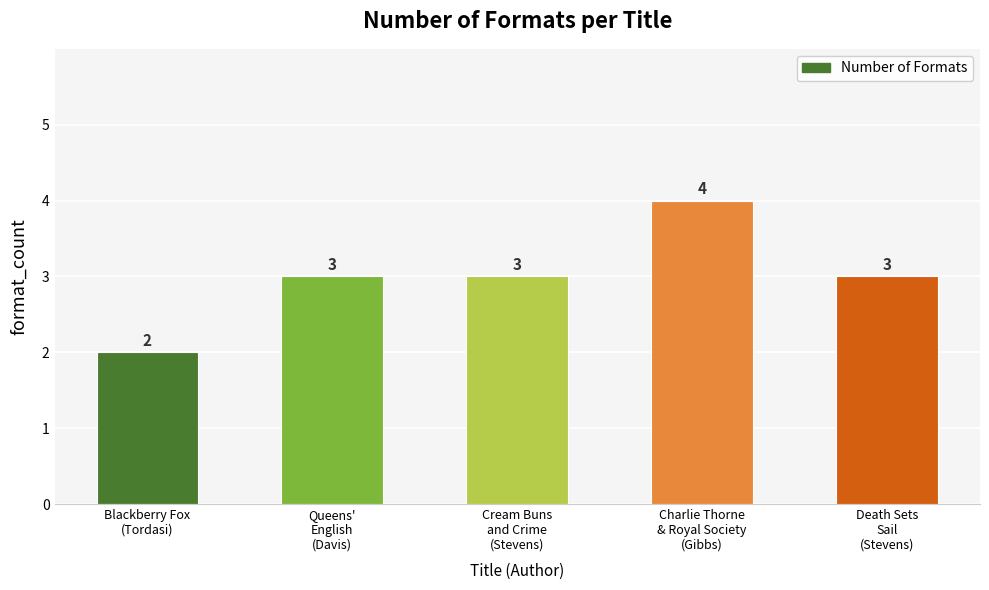

Reading right to left, list all the values displayed in this chart.

3	4	3	3	2